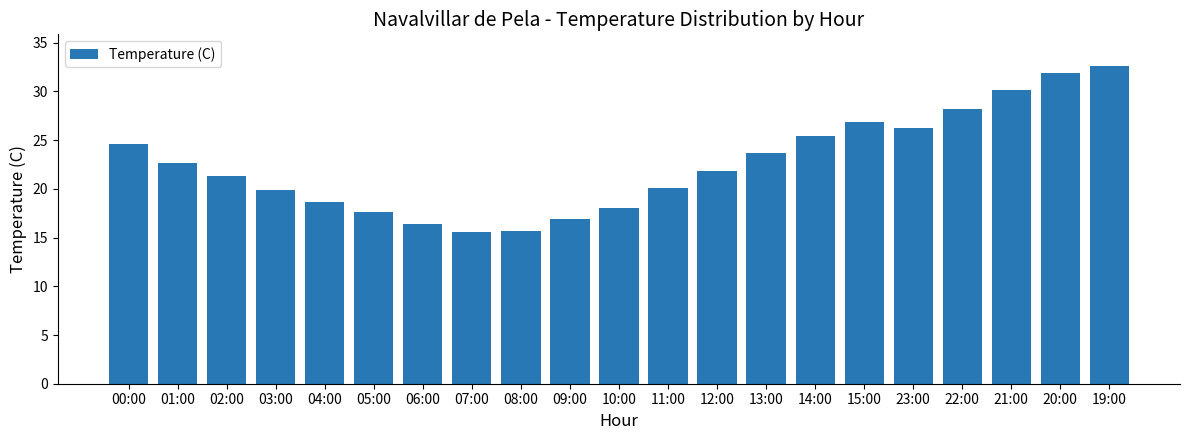

The chart shows a value of 49.9 at 19:00. True or false?

False